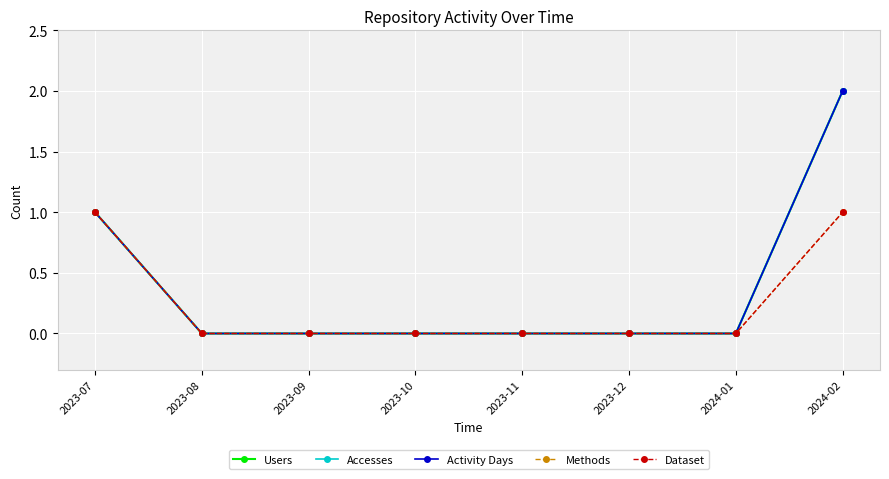

The Users series shows 1 at 2023-07. True or false?

True